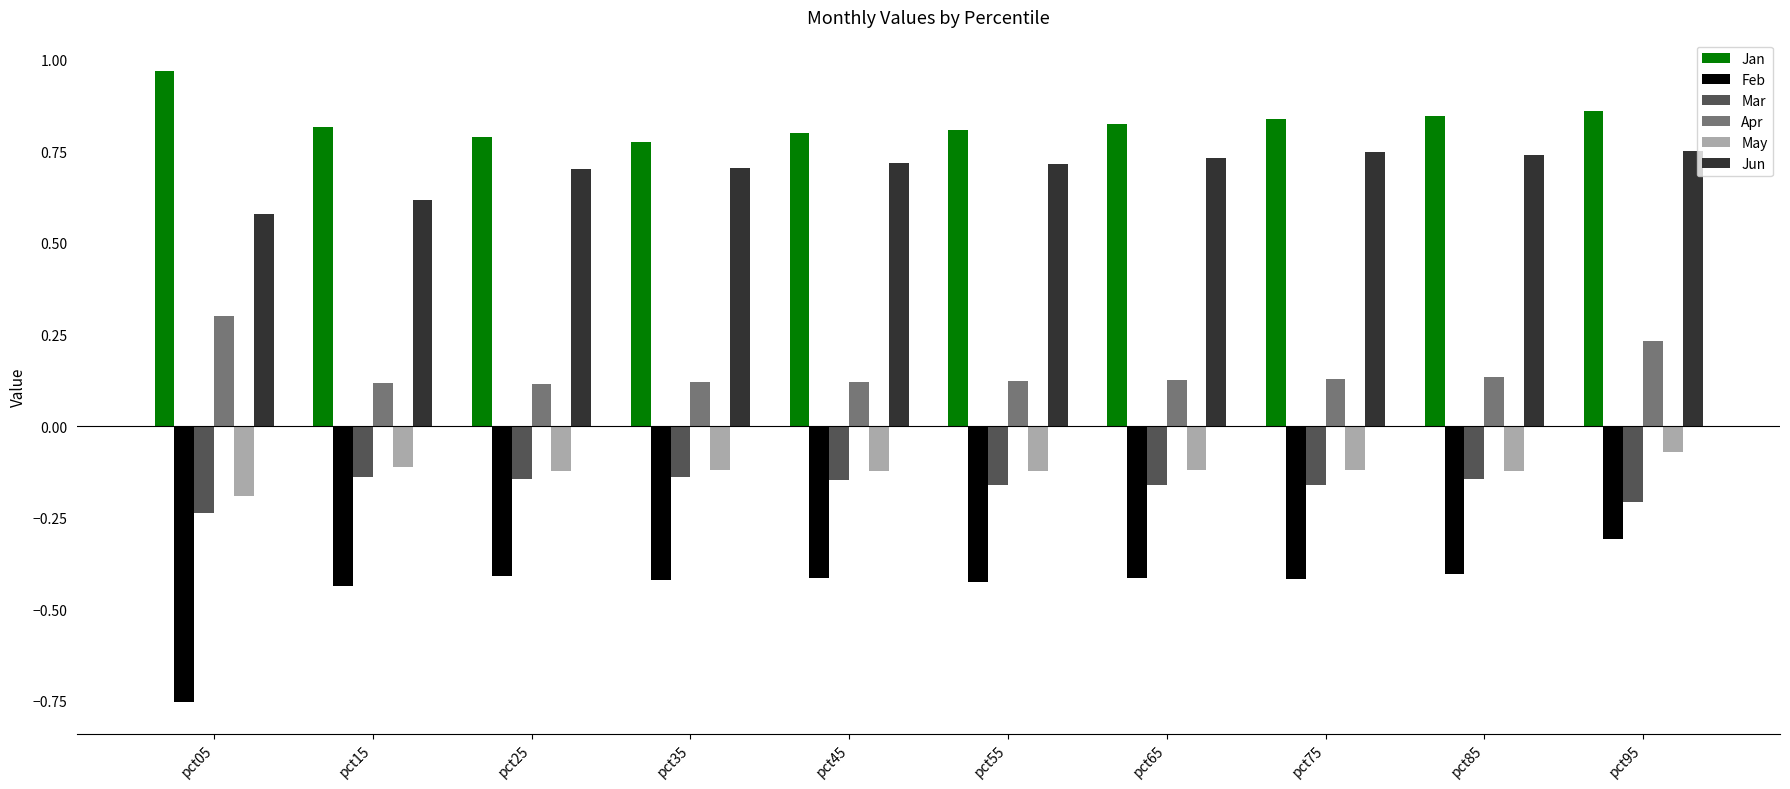

Are the bars grouped side by side (vs. stacked)?

Yes